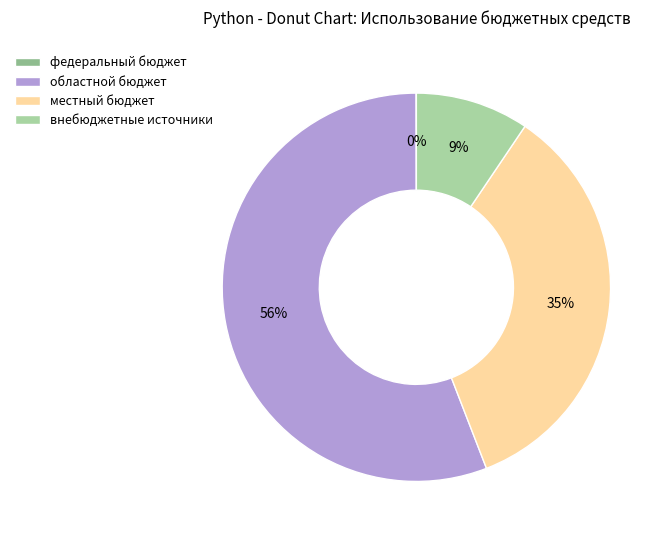

To the nearest percent, what percentage of the pie is внебюджетные источники?

9%